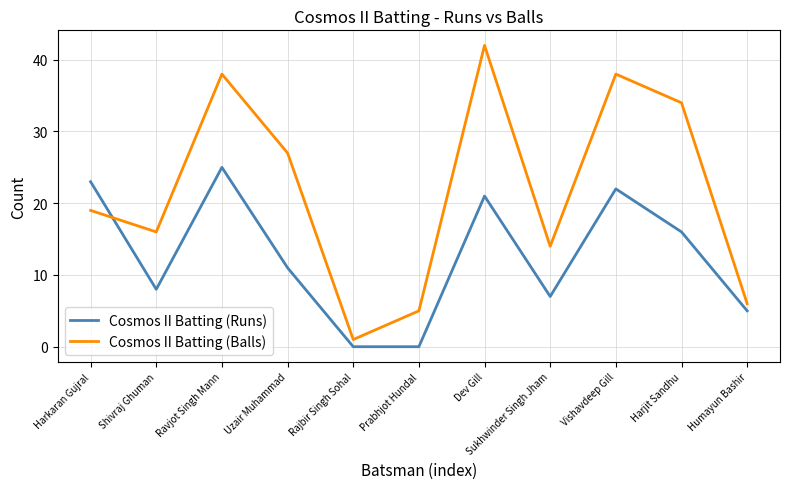

What is the sum of the Cosmos II Batting (Balls) values at Dev Gill and Vishavdeep Gill?

80